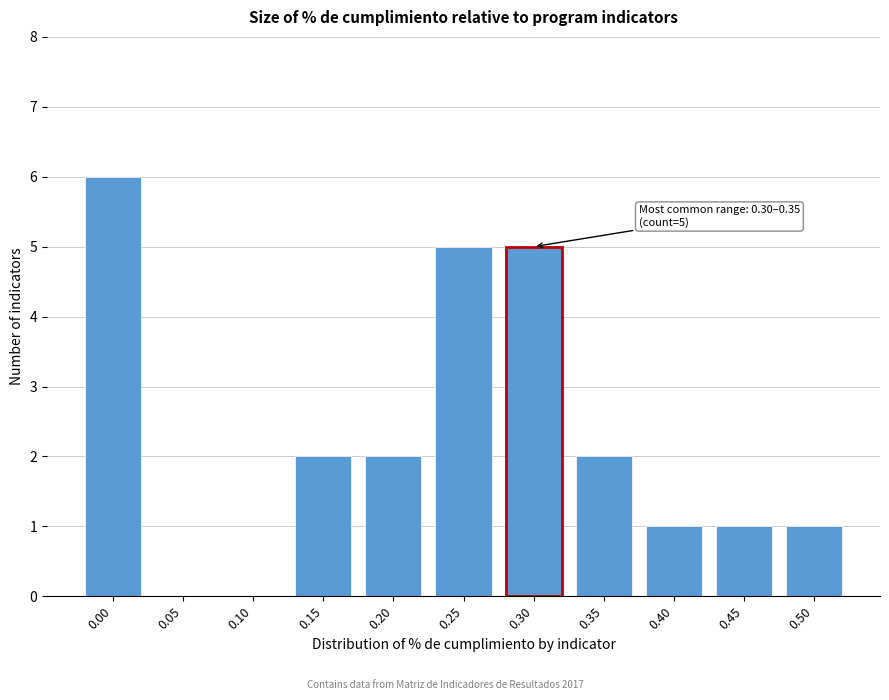

Reading left to right, list all the values displayed in this chart.

0.00=6	0.05=0	0.10=0	0.15=2	0.20=2	0.25=5	0.30=5	0.35=2	0.40=1	0.45=1	0.50=1